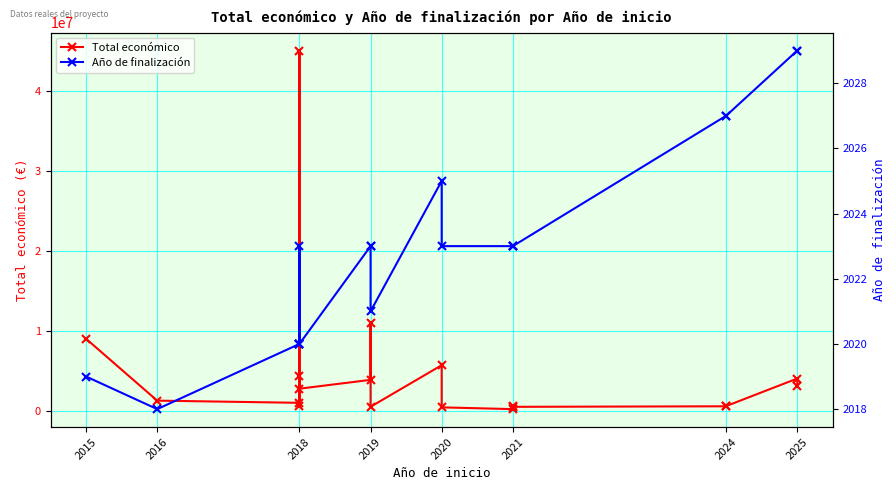

What are all the series names shown in the legend?

Total económico, Año de finalización